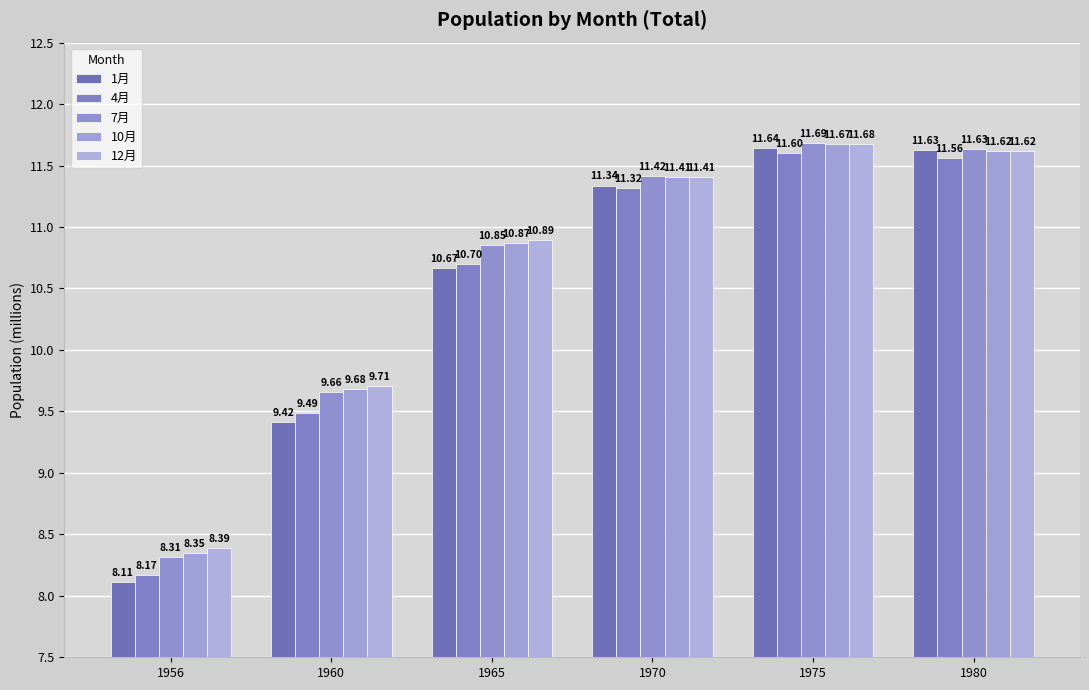

At which label does 7月 reach its minimum?

1956